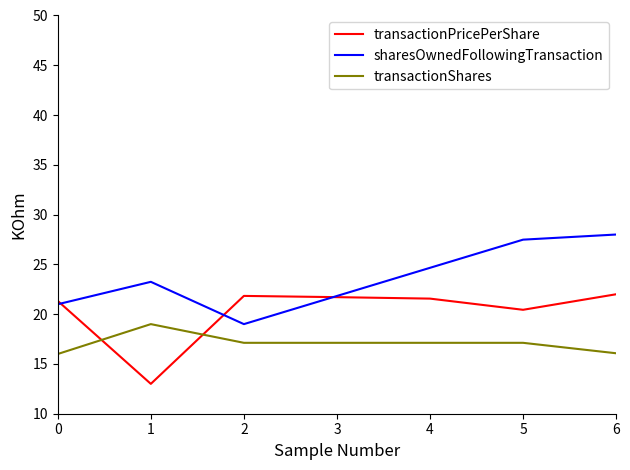

What is the total value across all series at 0?

58.3